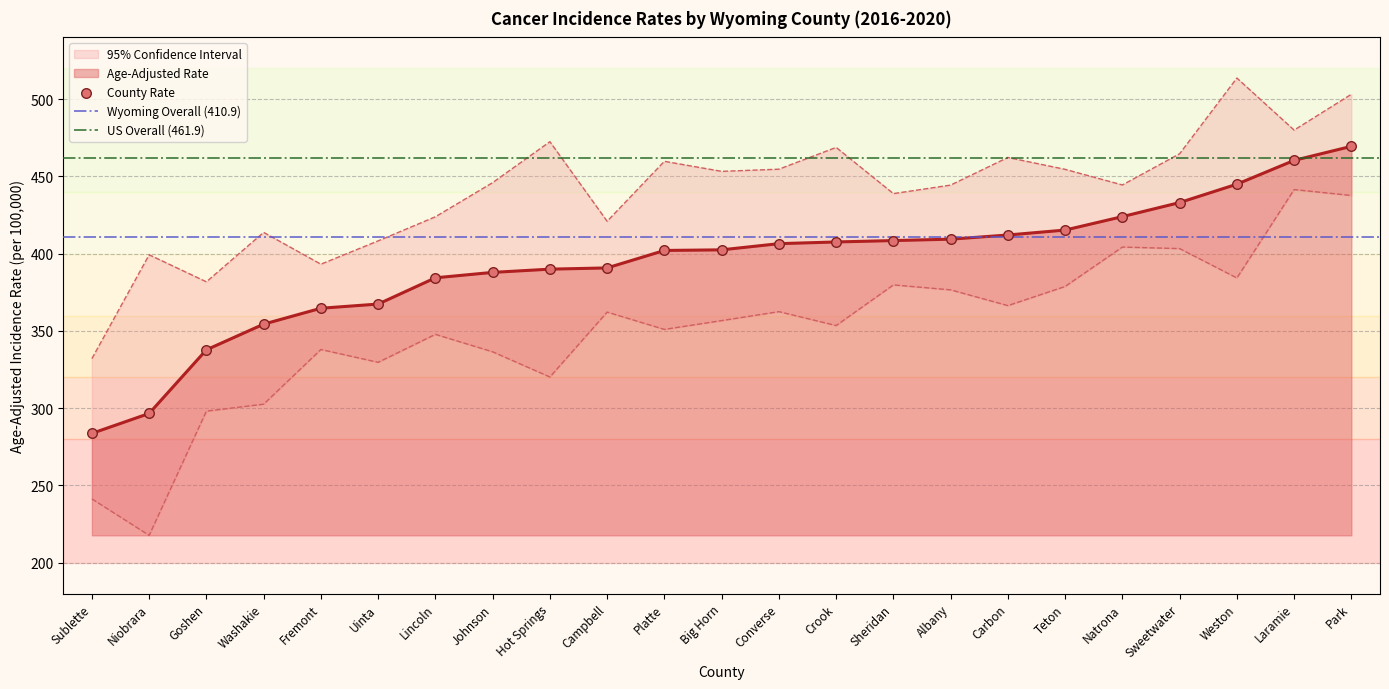

Which series has the largest Y range (max minus min)?

Lower 95% CI